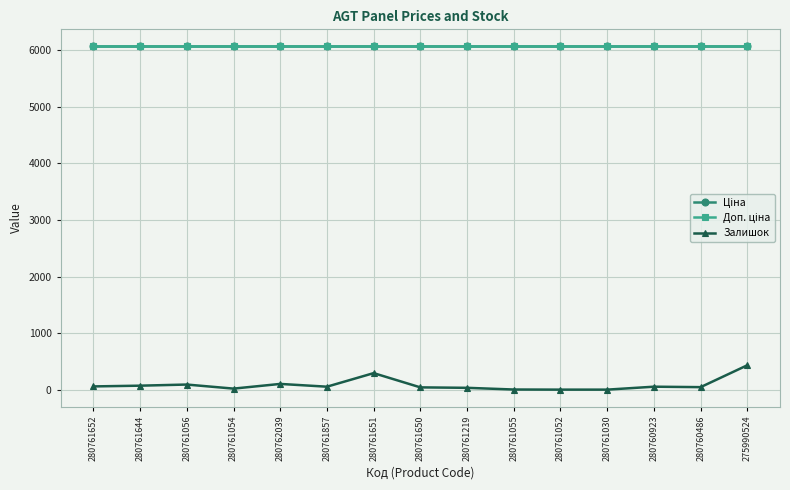

What is the maximum value for Залишок?

431.0